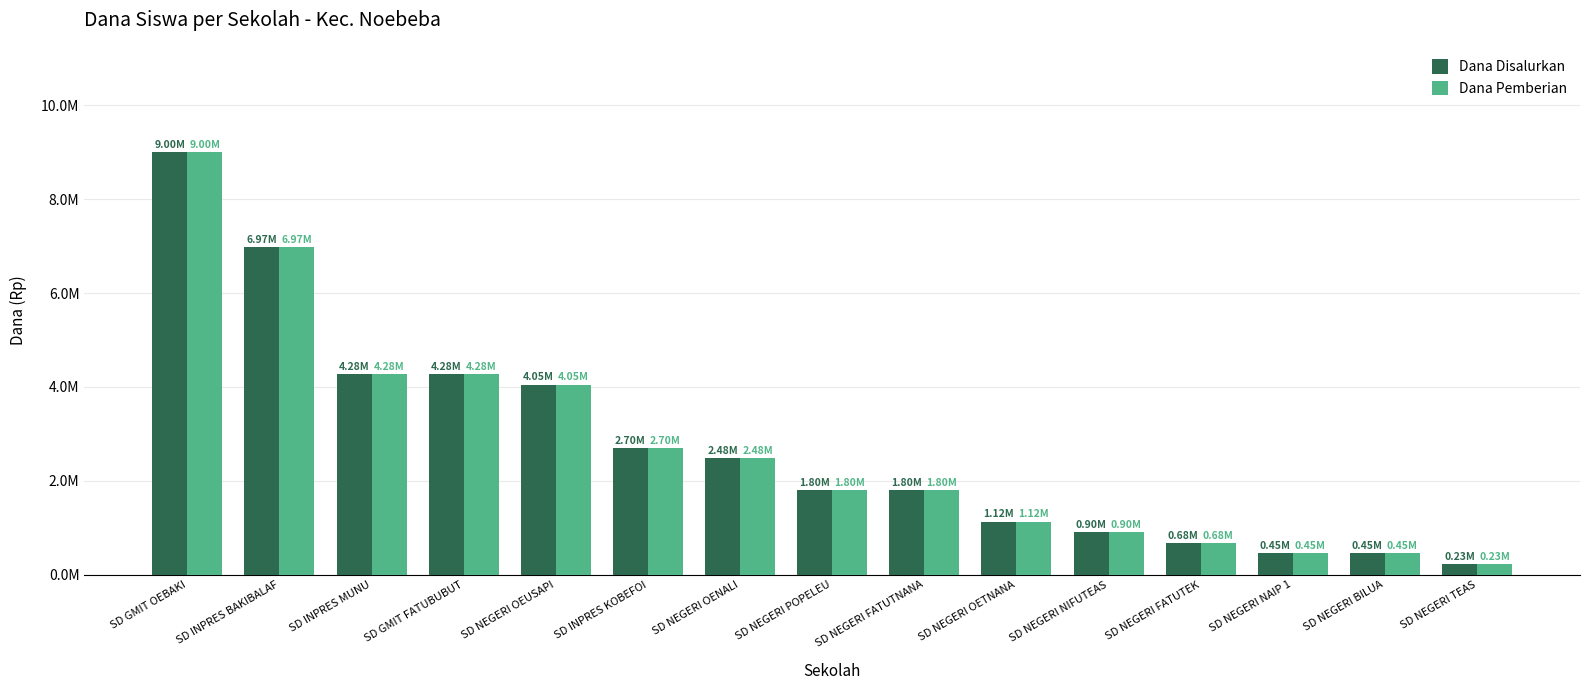

Does the chart contain any negative values?

No